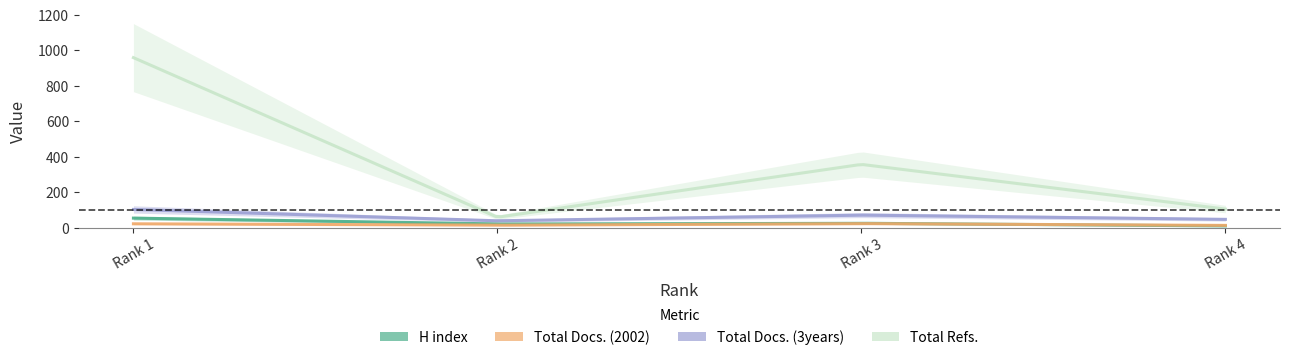

What is the value of the H index point at the 1st from the left?

54